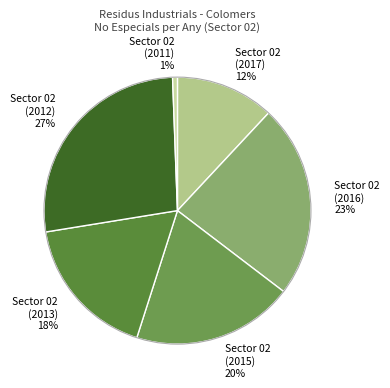

To the nearest percent, what percentage of the pie is Sector 02 (2015)?

20%